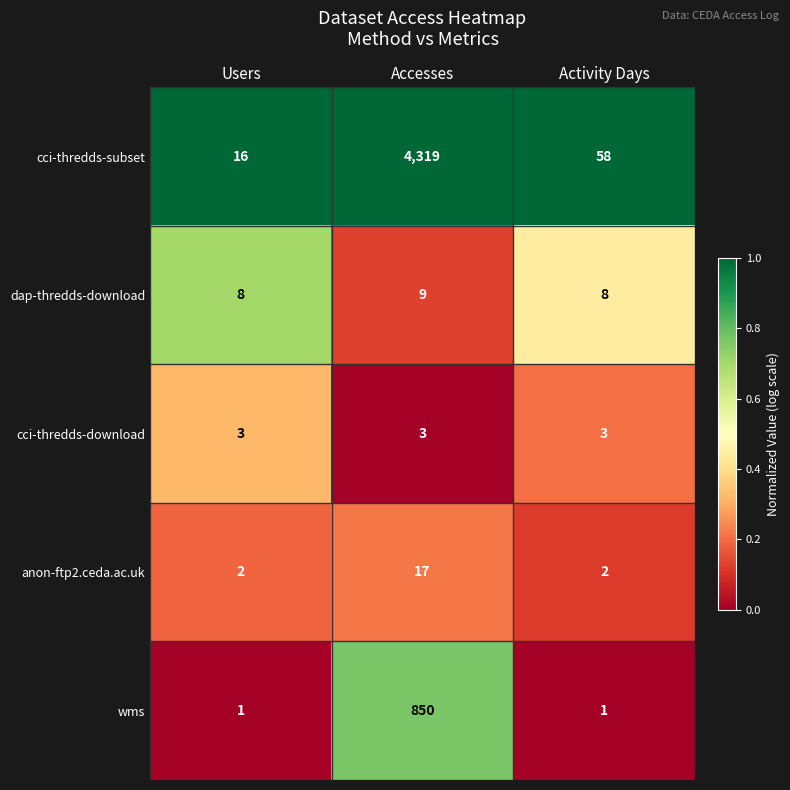

List the series in order of their peak value, highest first.

cci-thredds-subset, wms, anon-ftp2.ceda.ac.uk, dap-thredds-download, cci-thredds-download